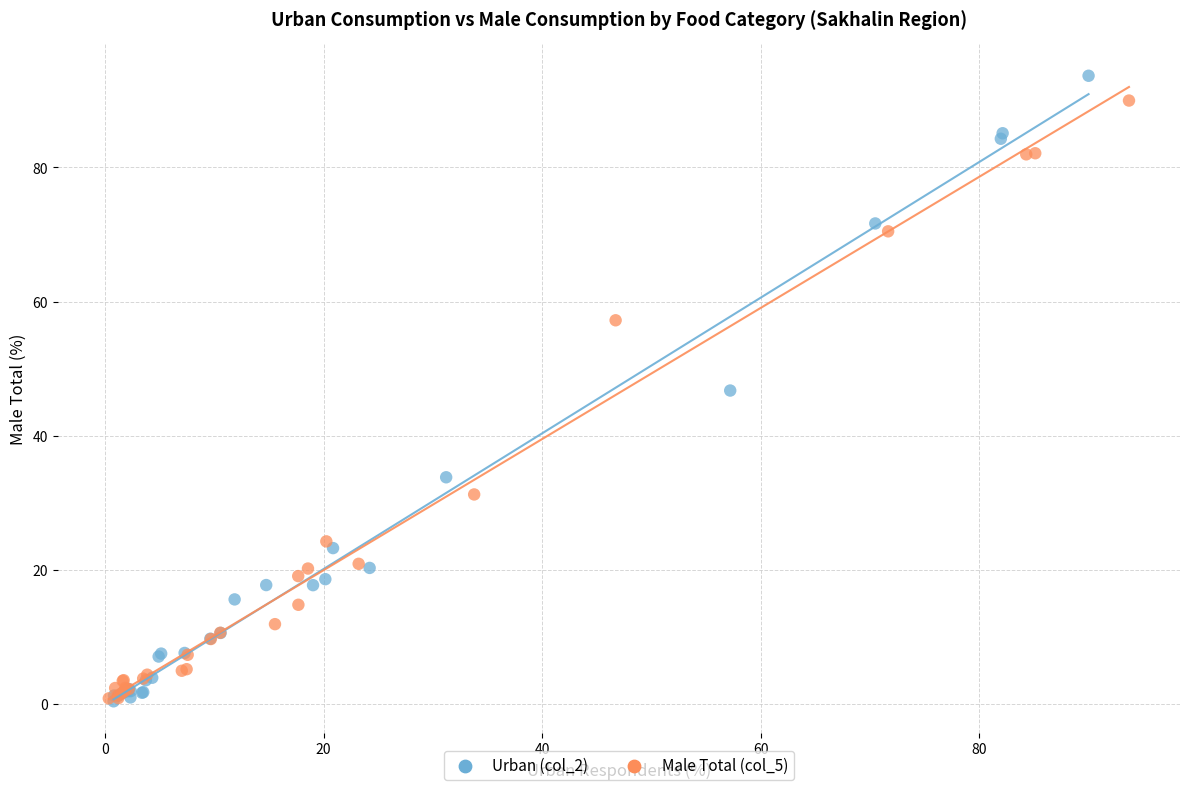

Which series has the largest Y range (max minus min)?

Urban (col_2)